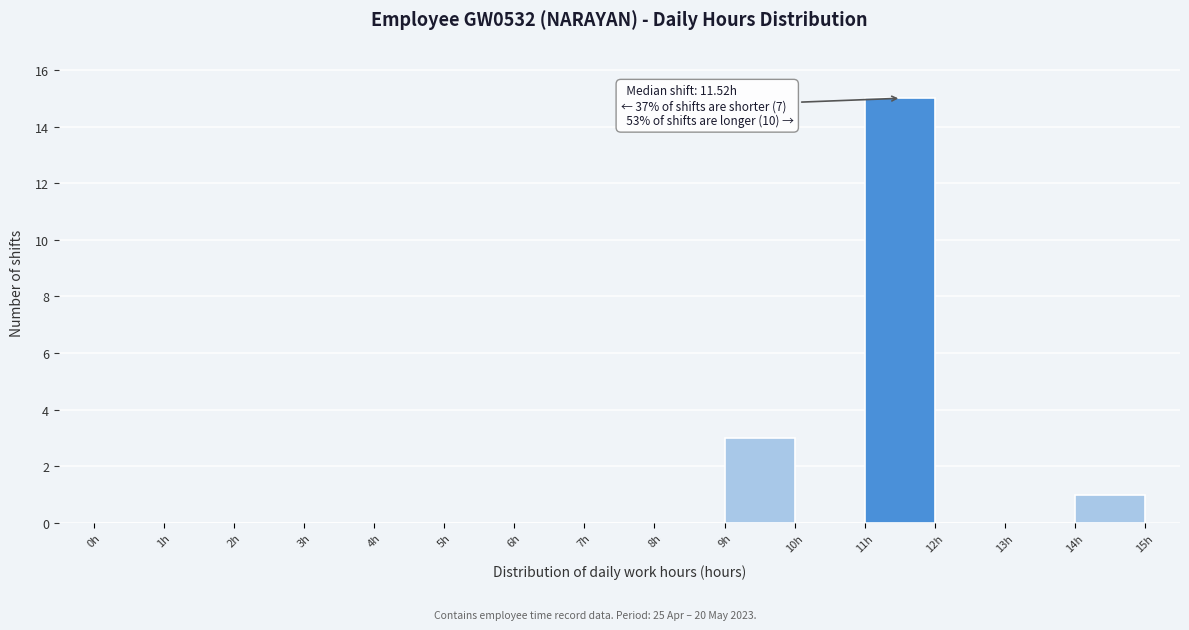

Over which range of the x-axis is the bar tallest?

11 to 12